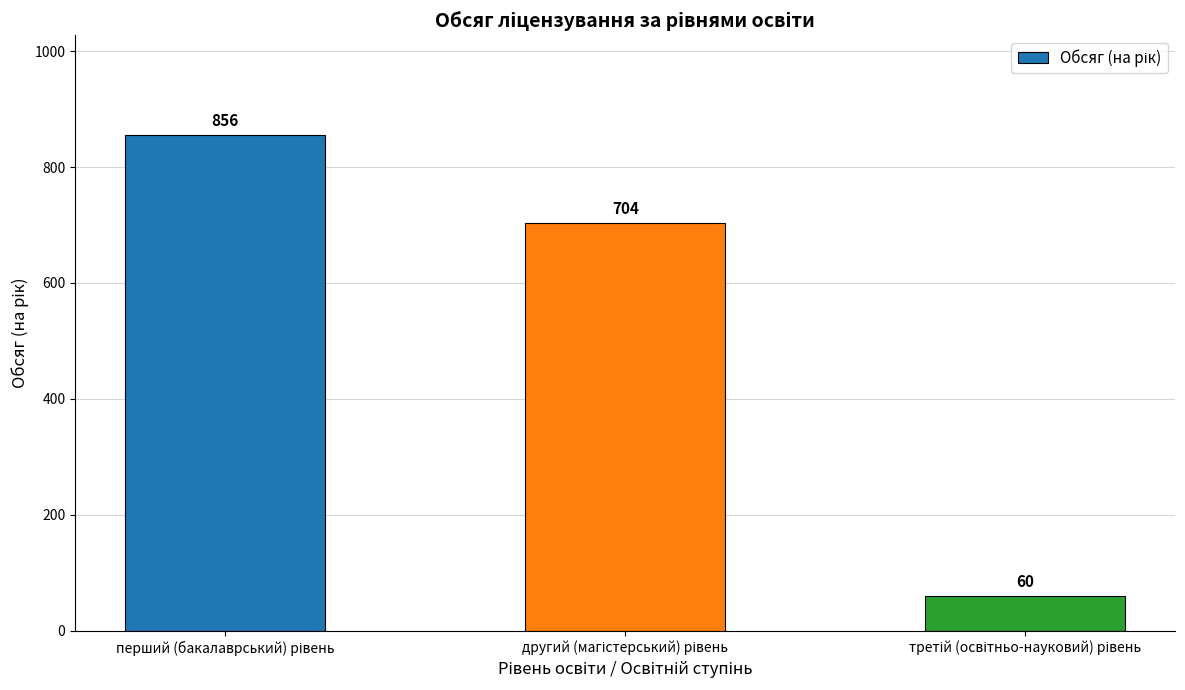

What is the value of the 3rd bar from the left?

60